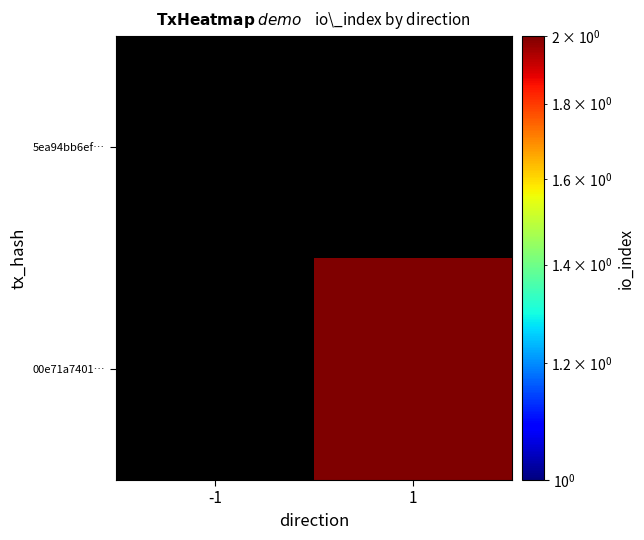

Reading right to left, what are all the values shown in this chart?

5ea94bb6ef…: 1=0	-1=0
00e71a7401…: 1=2	-1=0